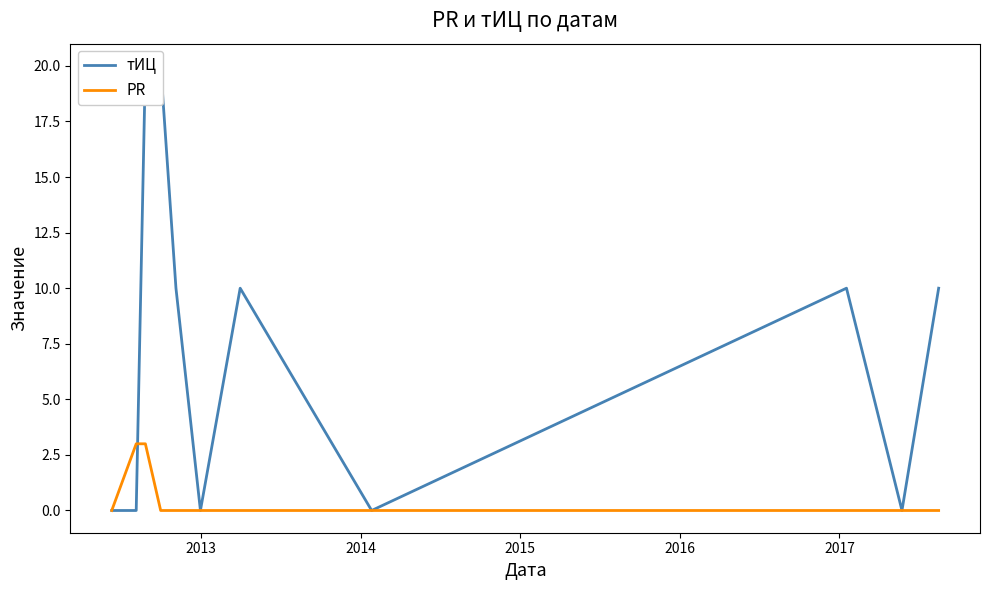

What is the highest value of the PR series?

3